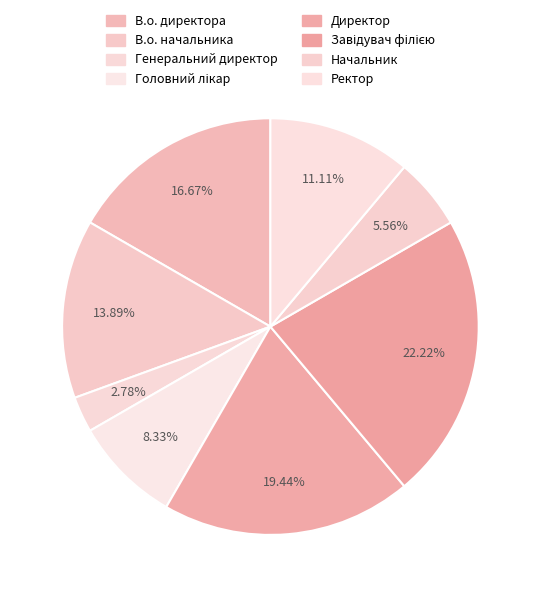

How many segments does this pie chart have?

8